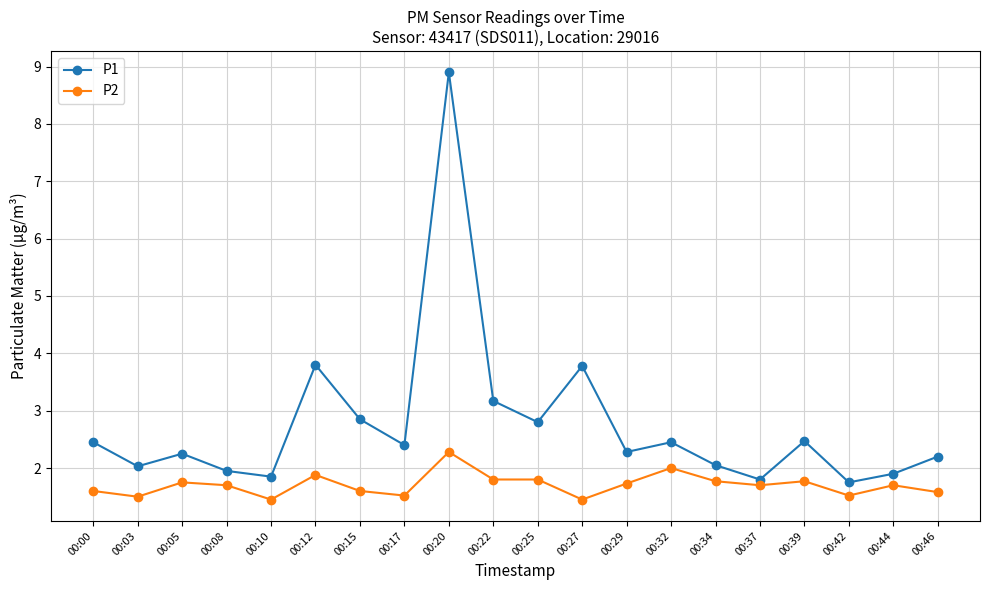

Which series has the widest spread of values?

P1